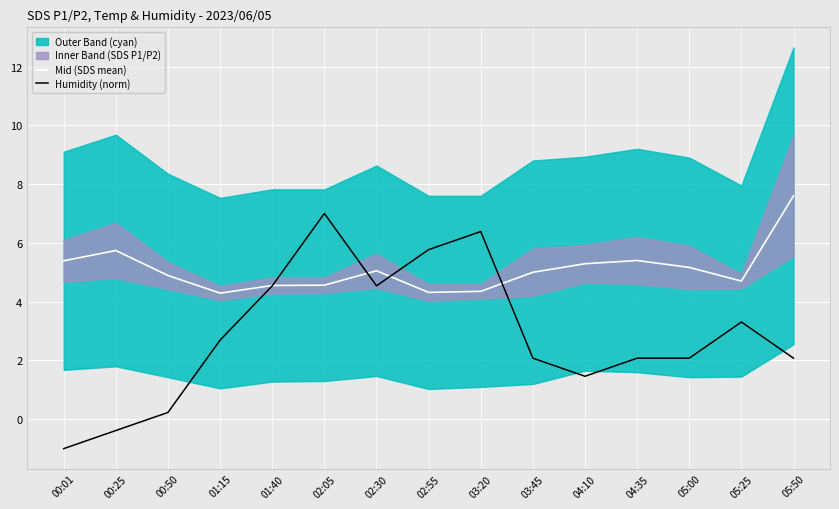

What is the sum of the Mid (SDS mean) values at 04:35 and 05:50?

13.0